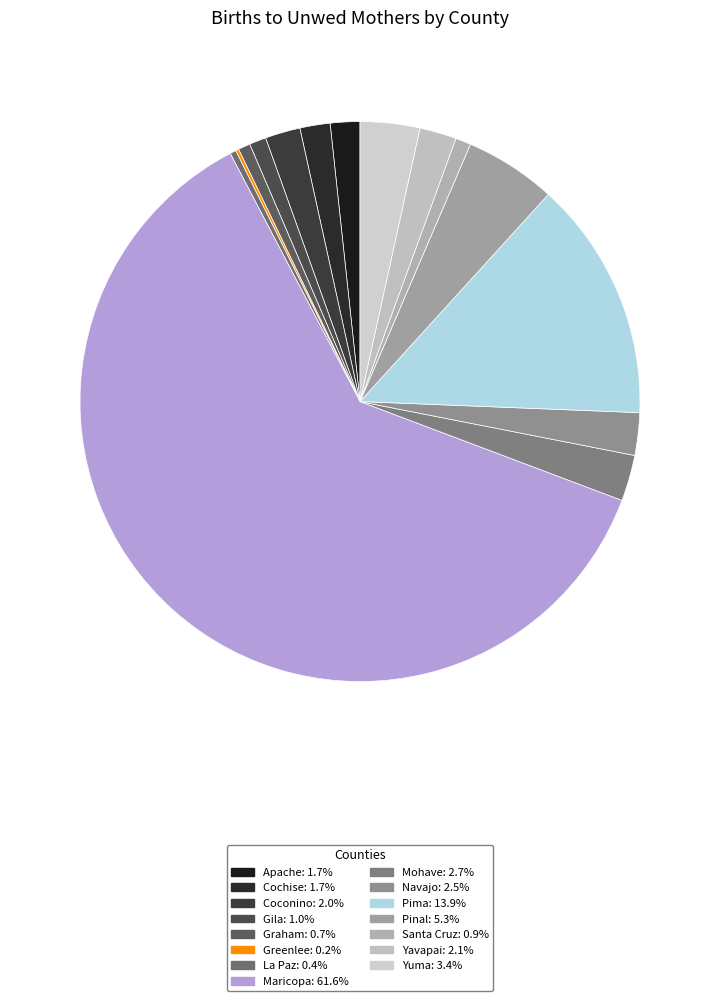

To the nearest percent, what percentage of the pie is Mohave?

3%